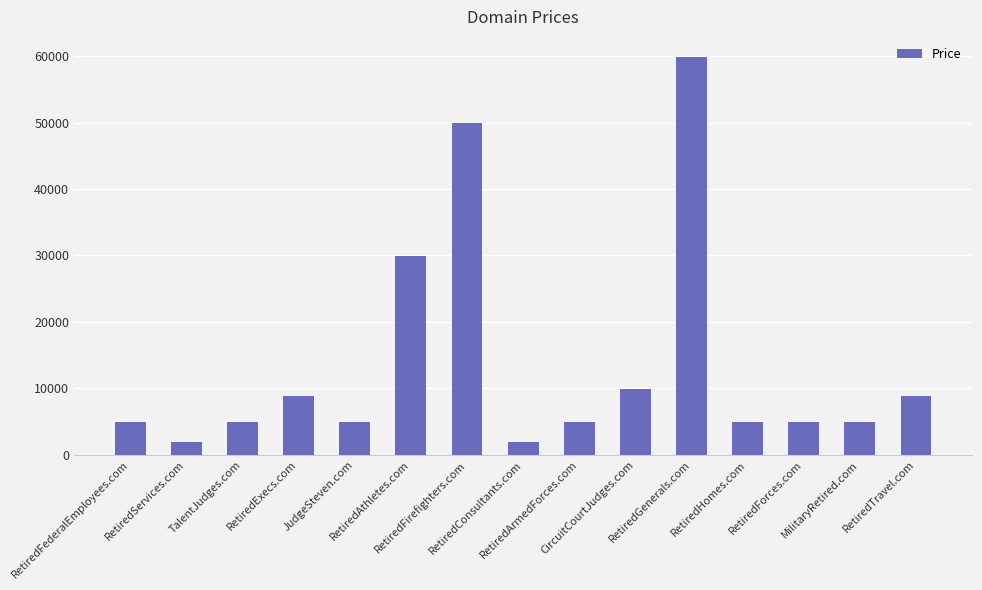

At which label is the value closest to 30888?

RetiredAthletes.com